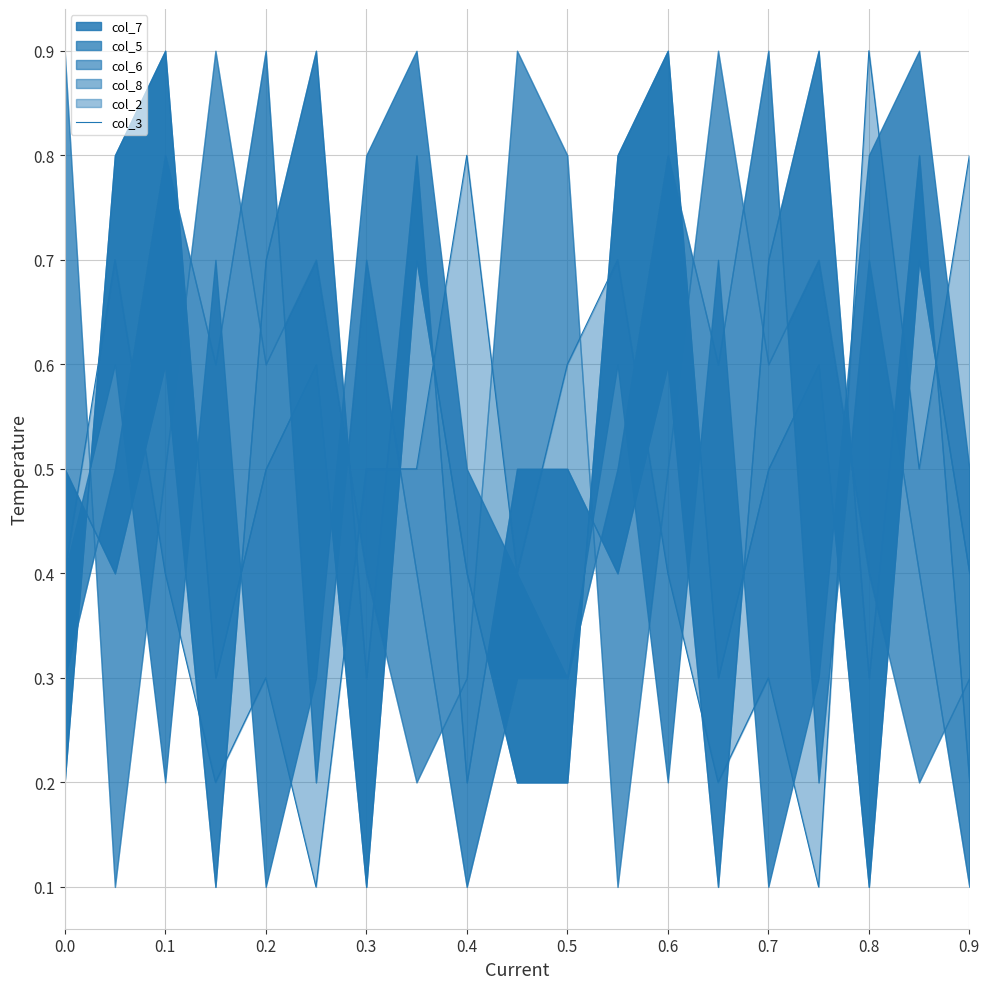

Is it true that the value at 0.5 is 0.1?

False